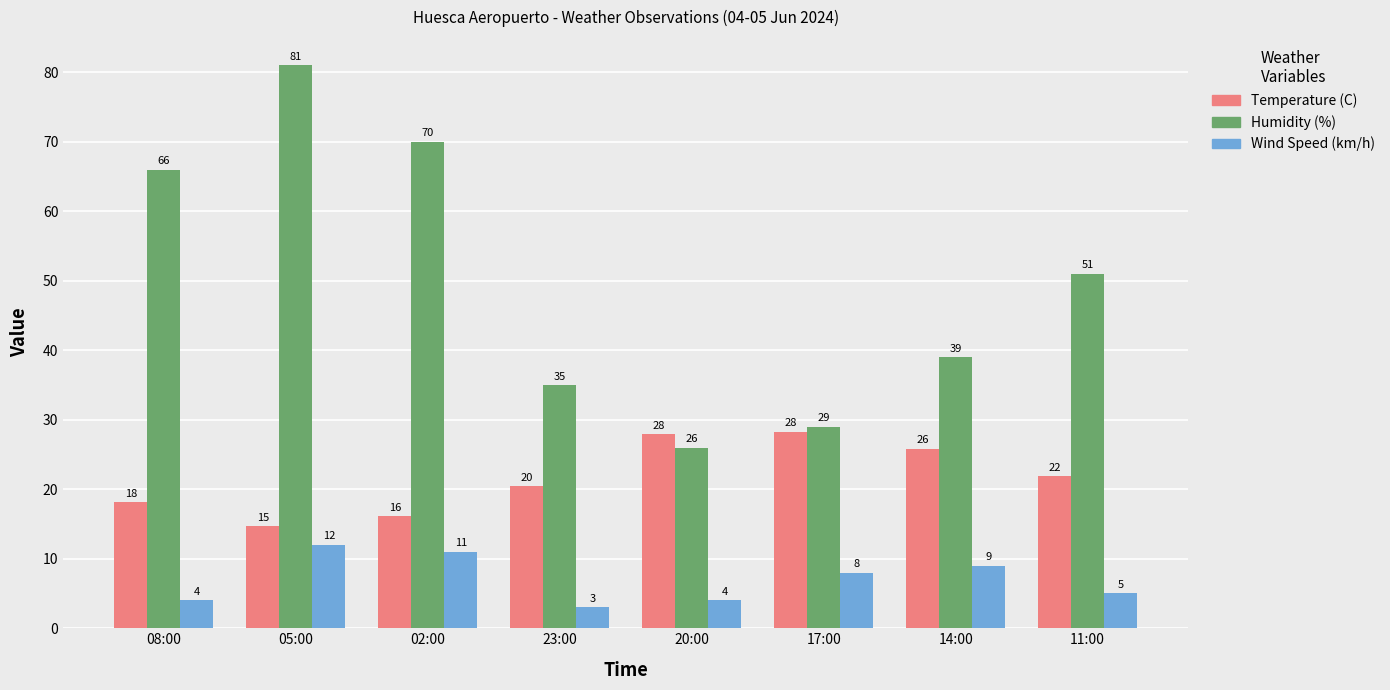

The Temperature (C) series shows 4.2 at 23:00. True or false?

False